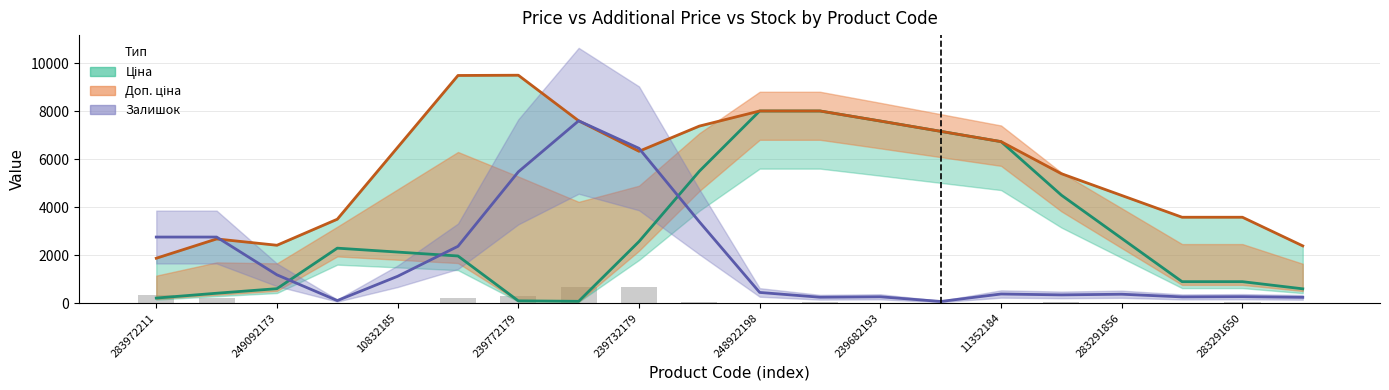

What is the maximum value shown in the chart?

9508.3